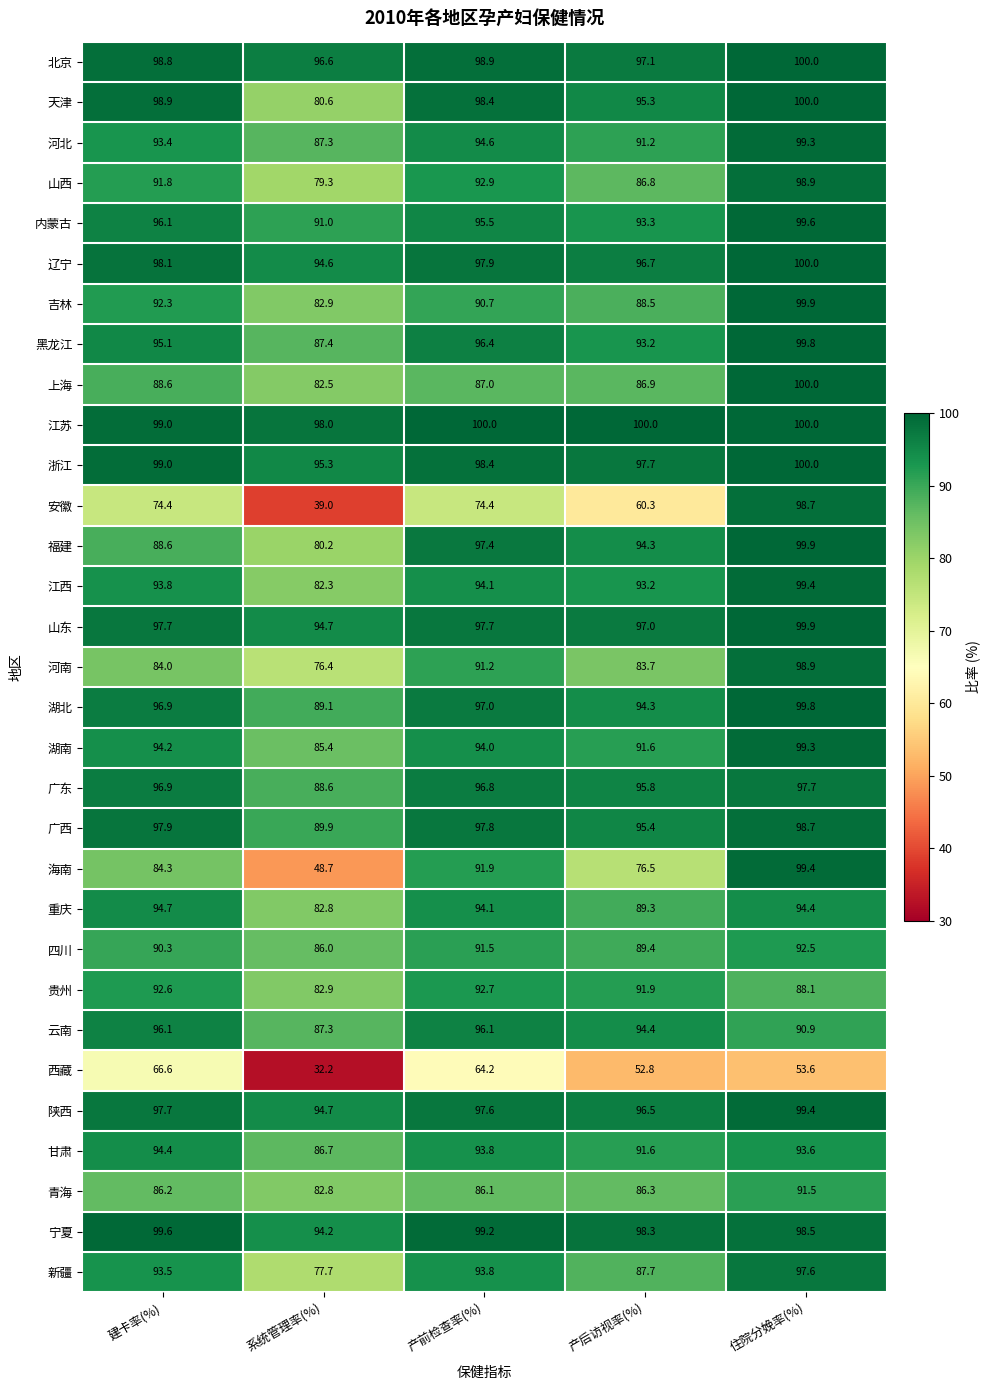

Read the 广西 value at 住院分娩率(%).

98.7